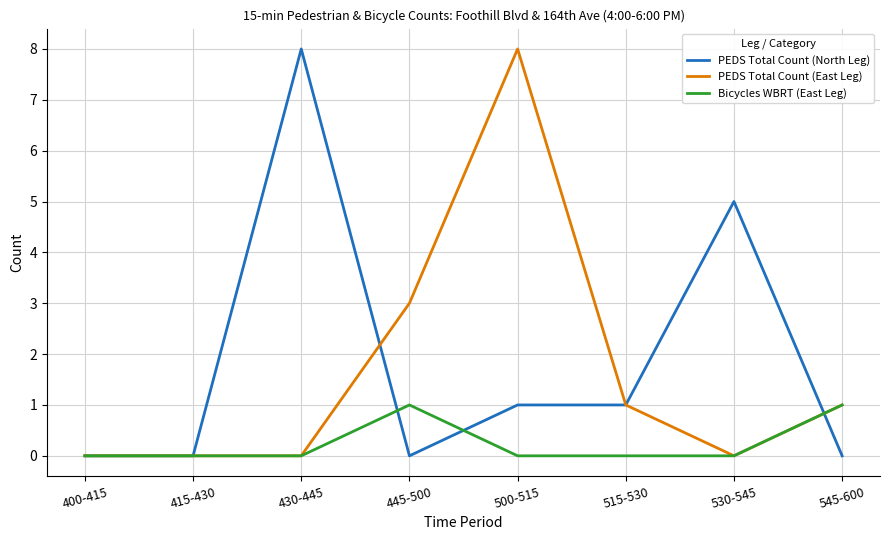

At which category is the sum across all series the highest?

500-515